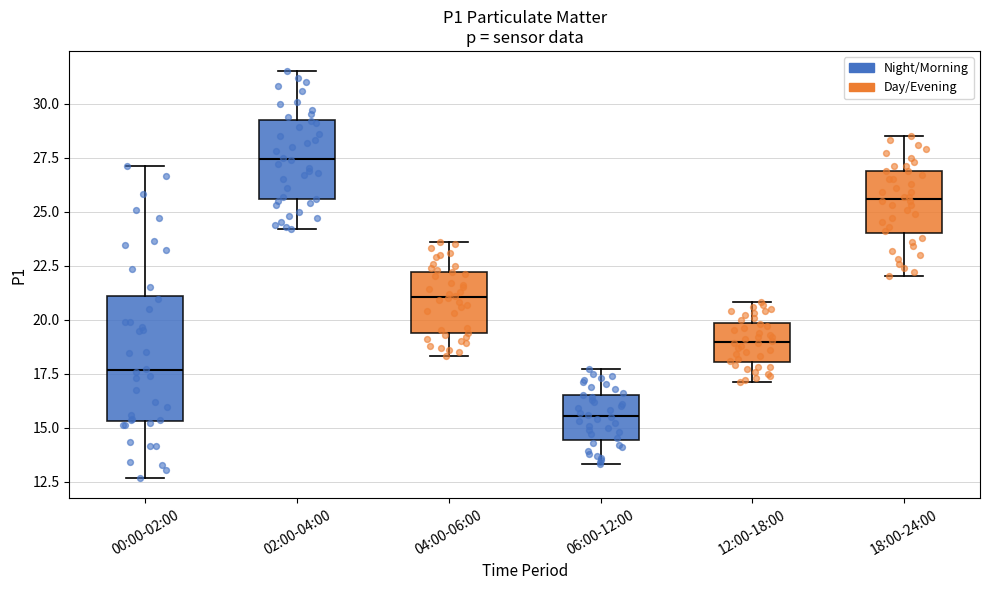

Where does the lower whisker of the box for 00:00-02:00 end on the y-axis? The values are not printed on the chart, so give them approximately, as read against the axis.

12.5